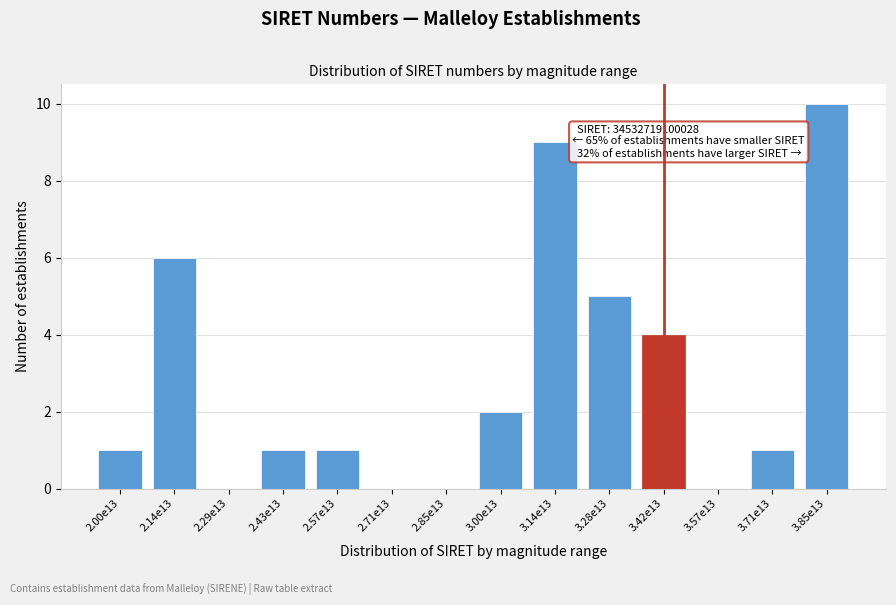

Reading left to right, extract all data points from this chart.

2.00e13=1	2.14e13=6	2.29e13=0	2.43e13=1	2.57e13=1	2.71e13=0	2.85e13=0	3.00e13=2	3.14e13=9	3.28e13=5	3.42e13=4	3.57e13=0	3.71e13=1	3.85e13=10